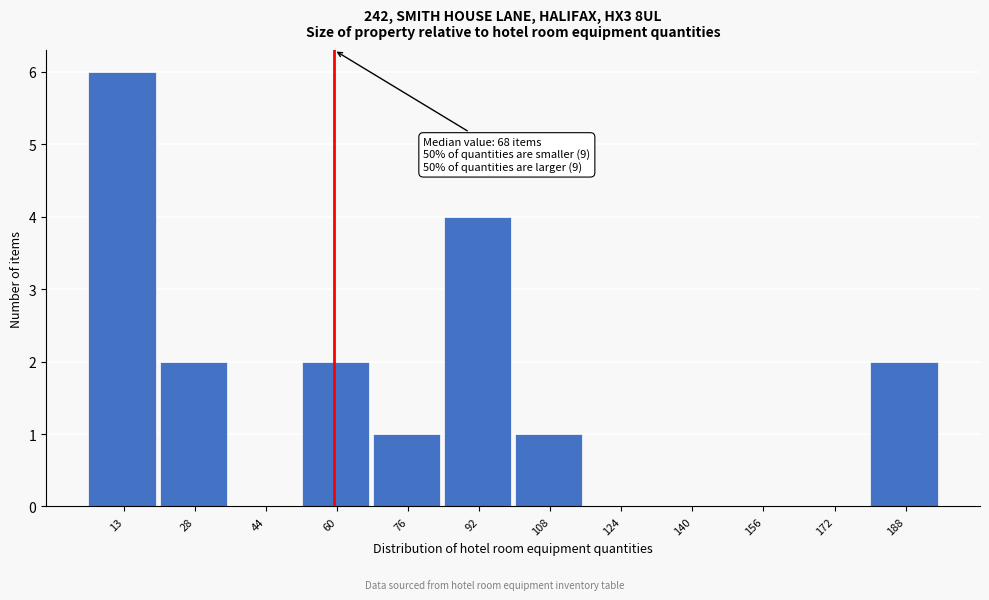

Reading right to left, transcribe all the data shown in this chart.

188=2	172=0	156=0	140=0	124=0	108=1	92=4	76=1	60=2	44=0	28=2	13=6